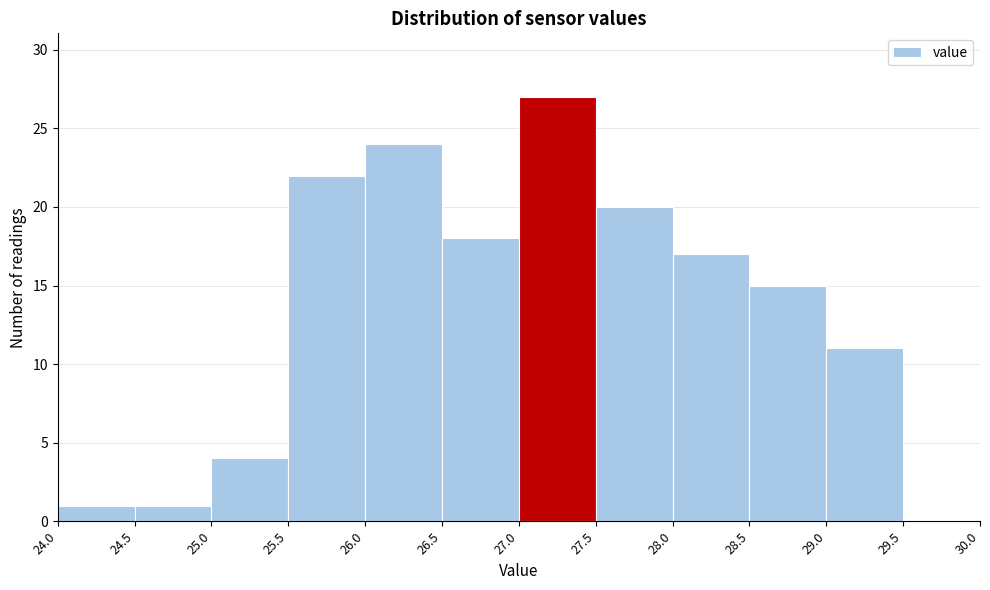

How tall is the bar that spans 28.0 to 28.5 on the x-axis? The values are not printed on the chart, so give them approximately, as read against the axis.

17